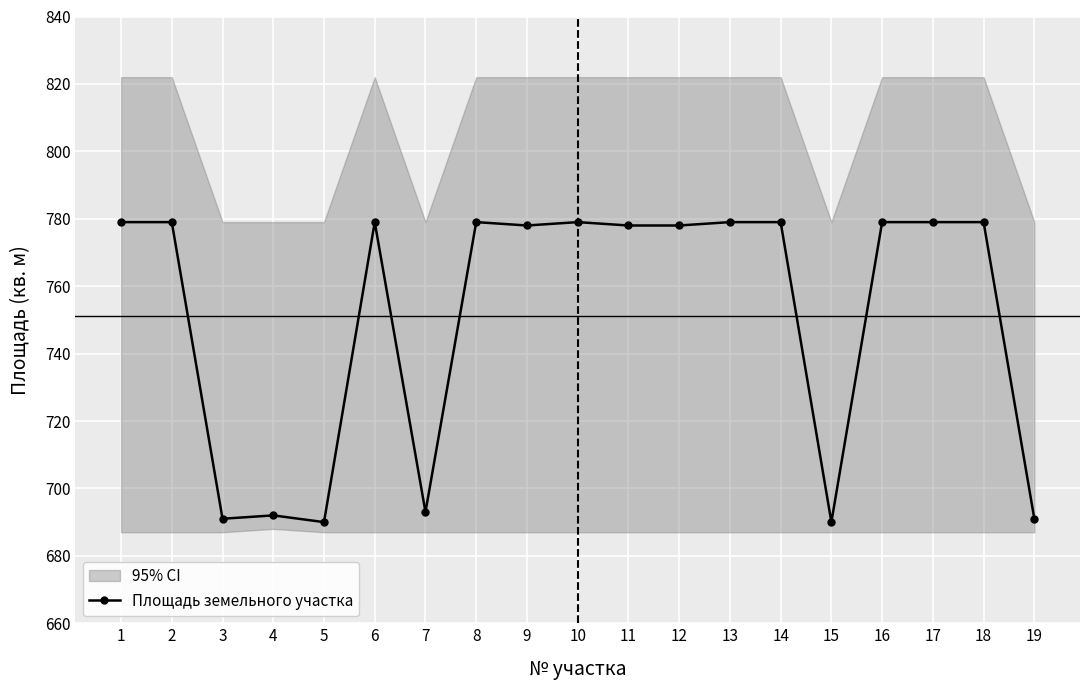

Rank the categories by value from highest to lowest.

1, 2, 6, 8, 10, 13, 14, 16, 17, 18, 9, 11, 12, 7, 4, 3, 19, 5, 15